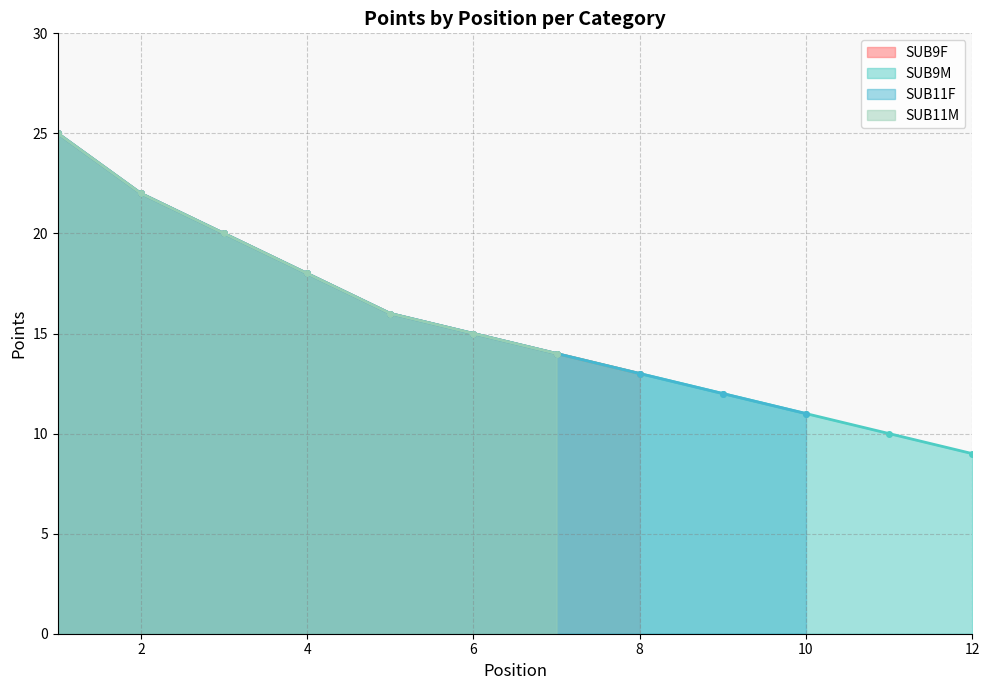

What is the minimum value for SUB9F?

13